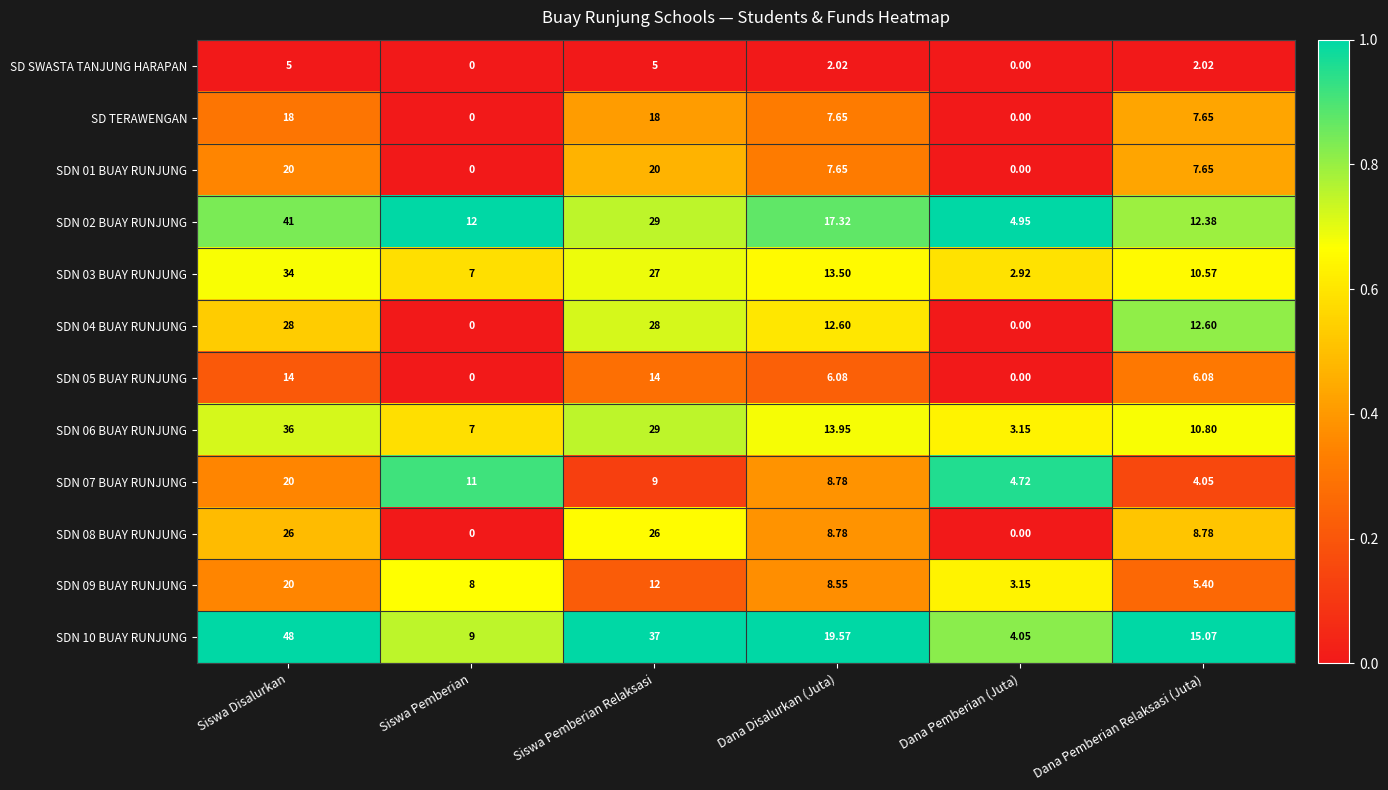

At which label is SDN 06 BUAY RUNJUNG closest to 19?

Dana Disalurkan (Juta)